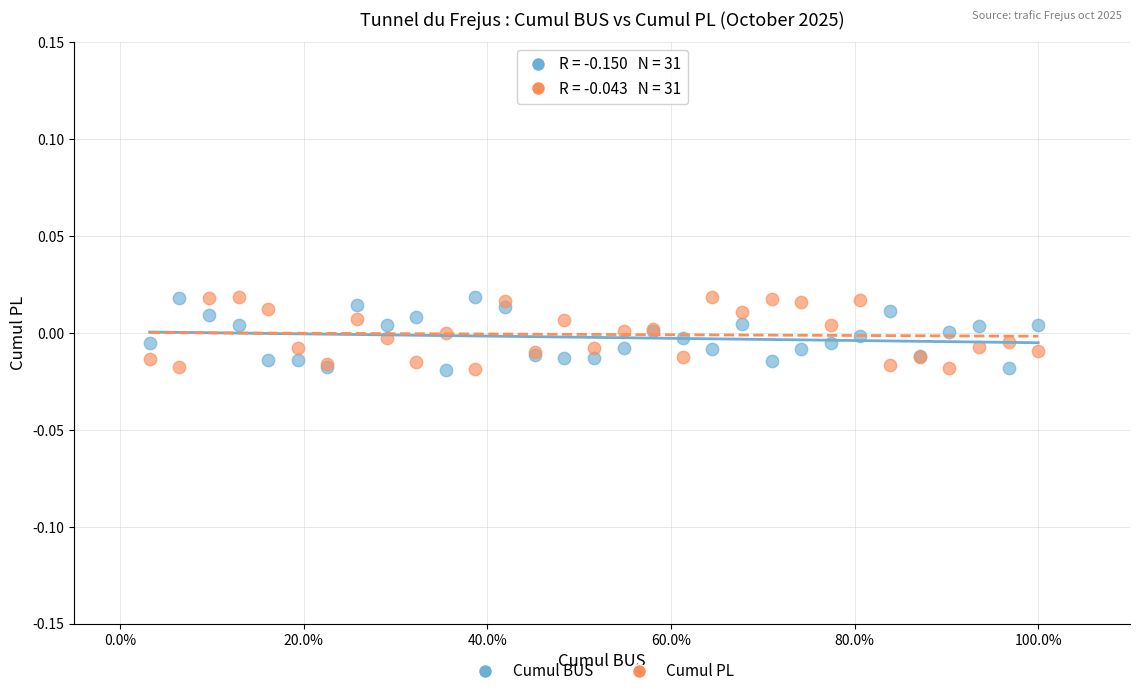

What is the X range (max minus min) for the scatter plot?

1.0